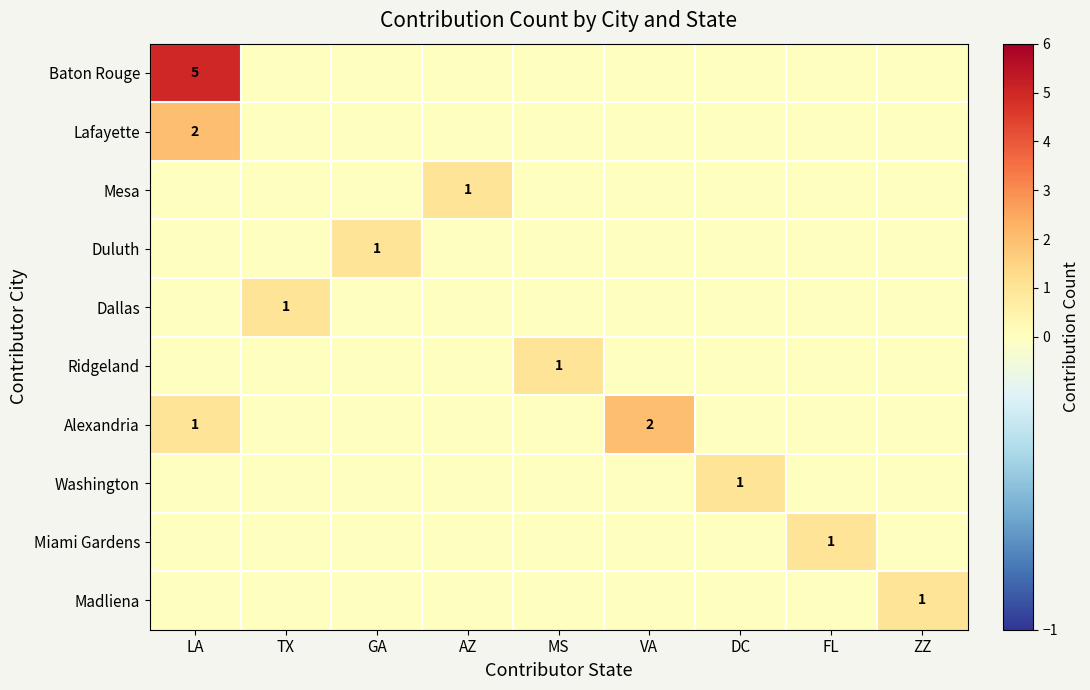

Is it true that Dallas equals 1 at TX?

True